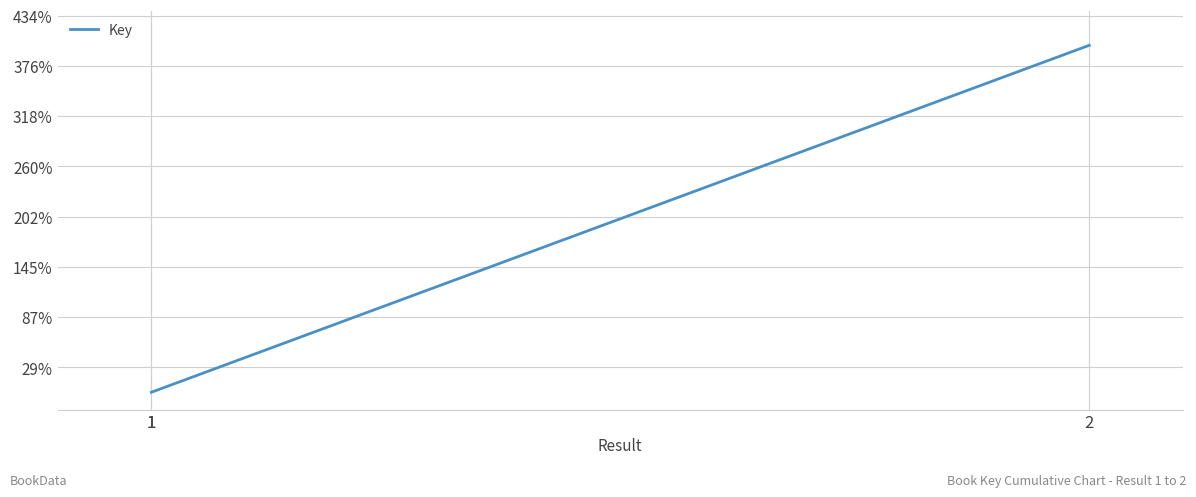

What is the maximum value shown in the chart?

183525218